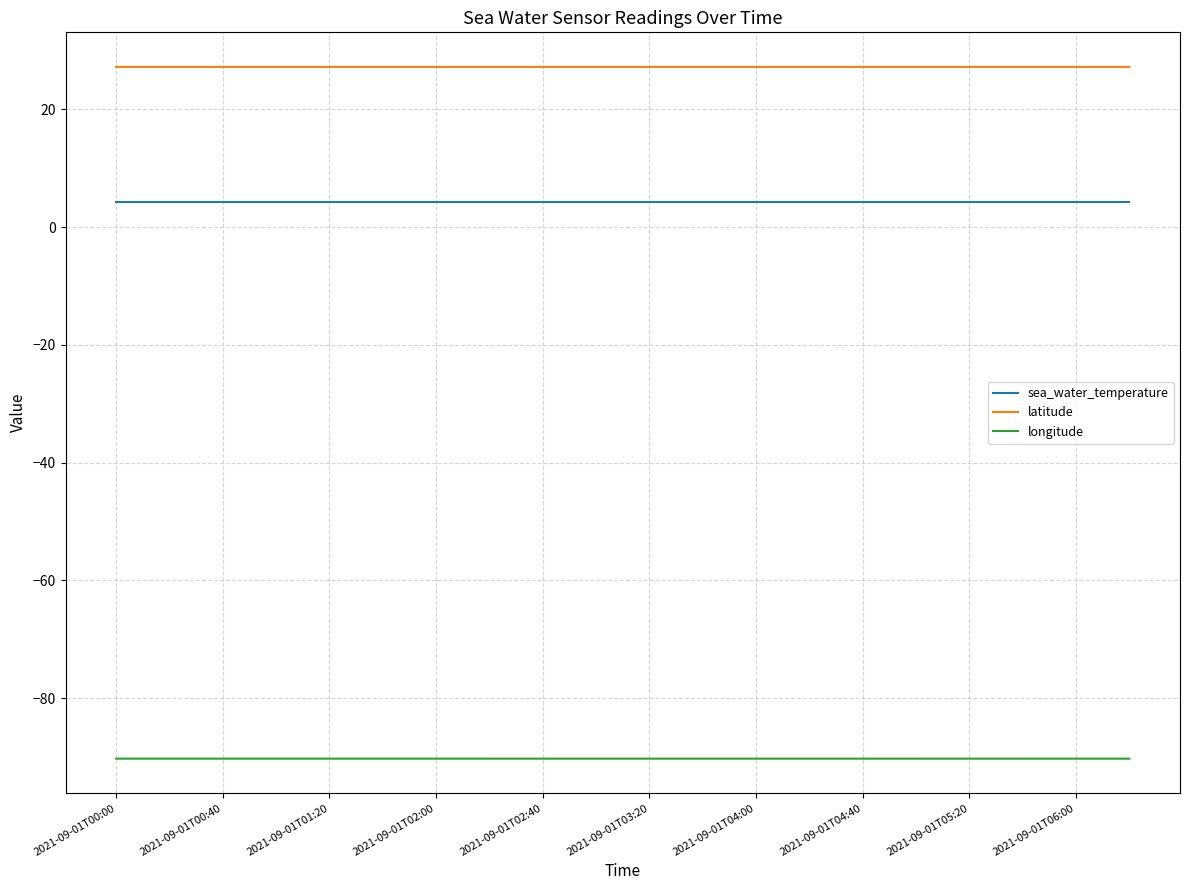

Which series has the largest total across all categories?

latitude